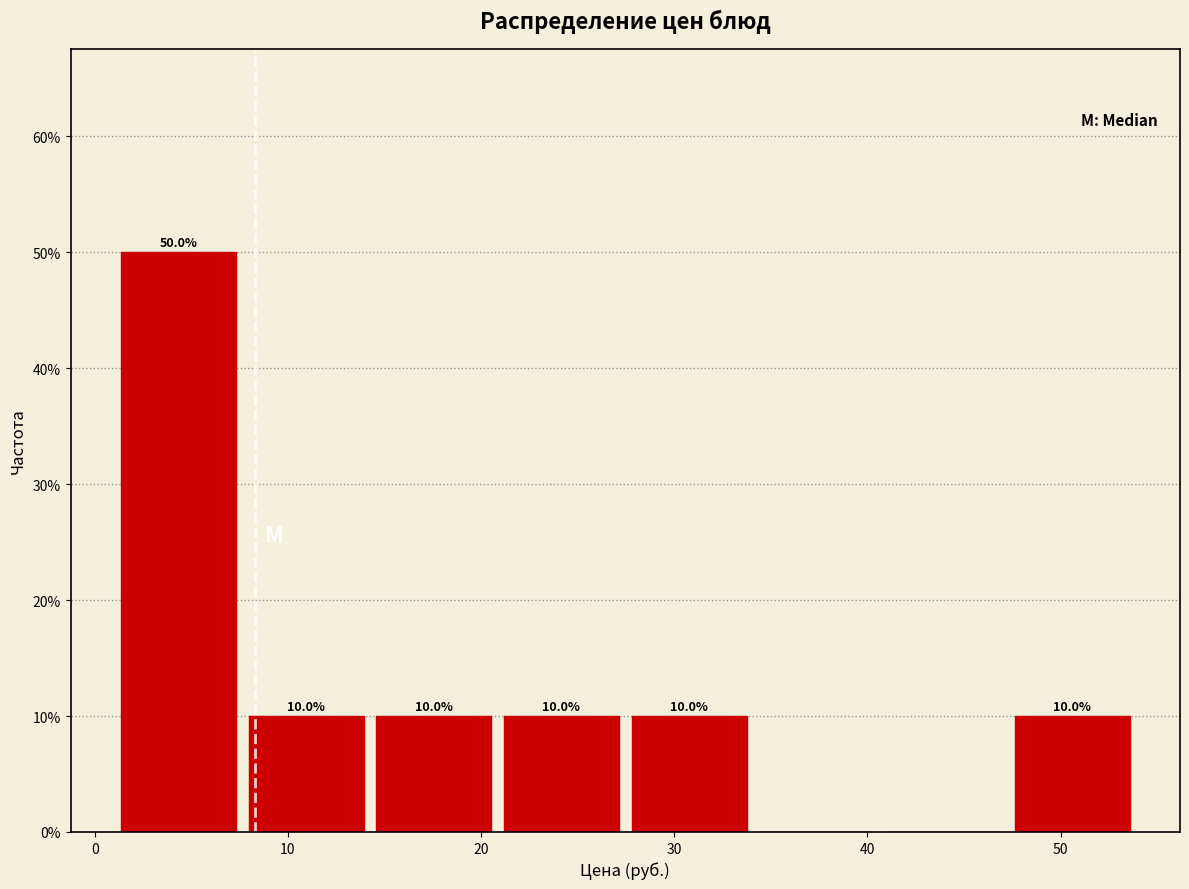

Over which range of the x-axis is the bar tallest?

1 to 8